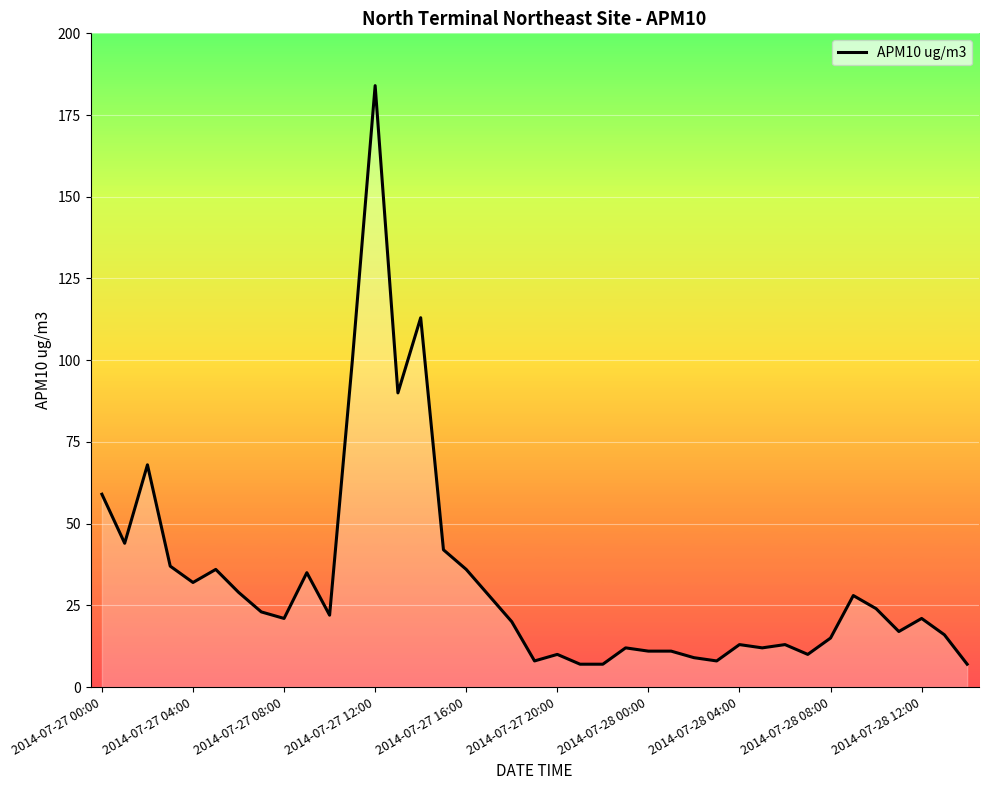

What is the maximum value shown in the chart?

184